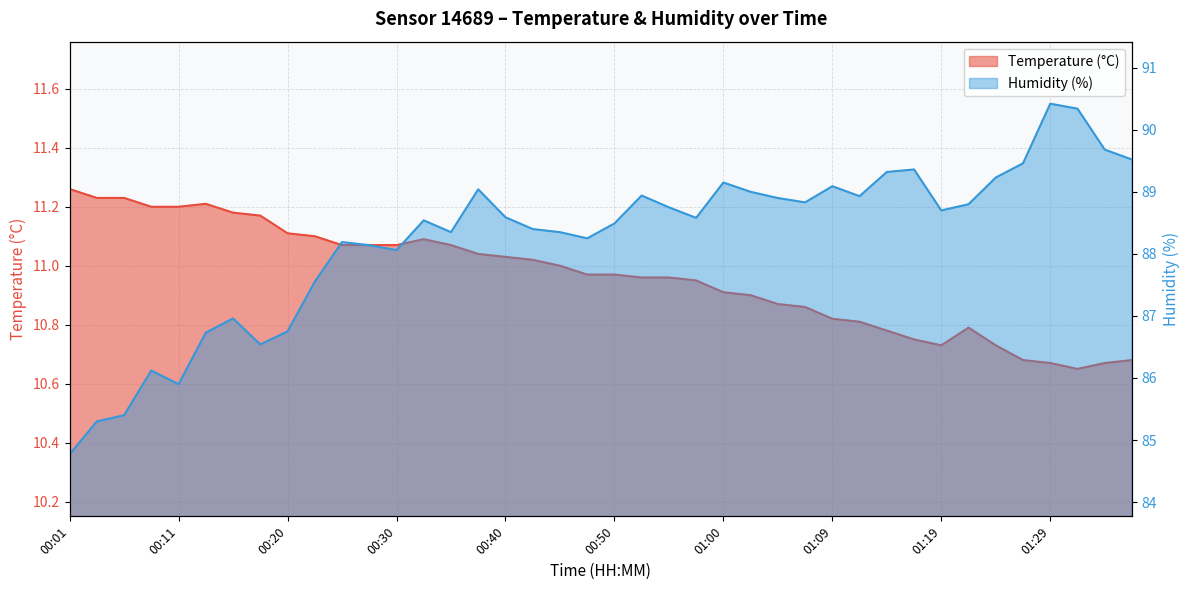

What is the difference between the maximum and second lowest values in the Temperature (°C) series?

0.6